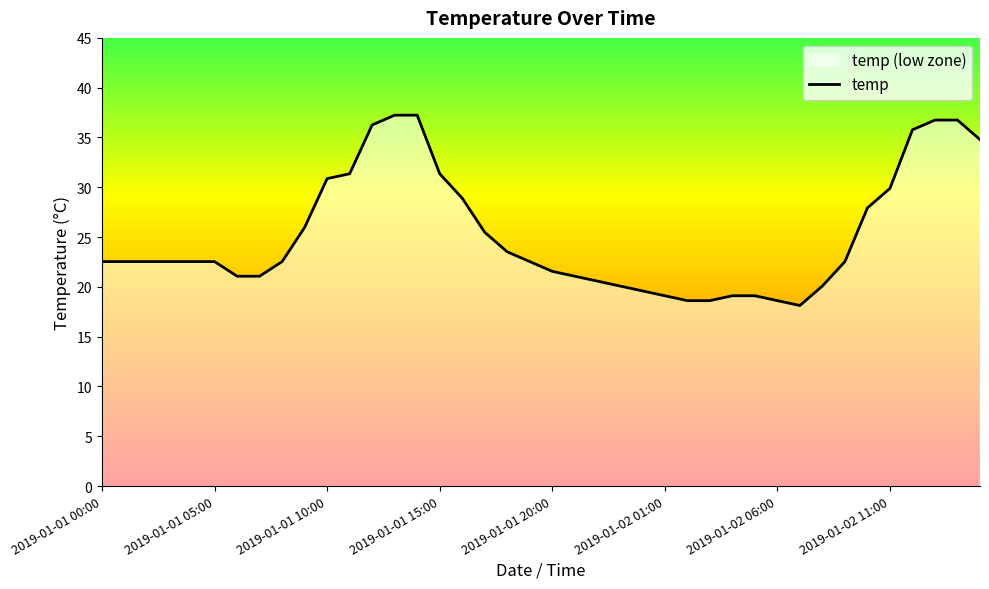

How many data points does each series have?

40